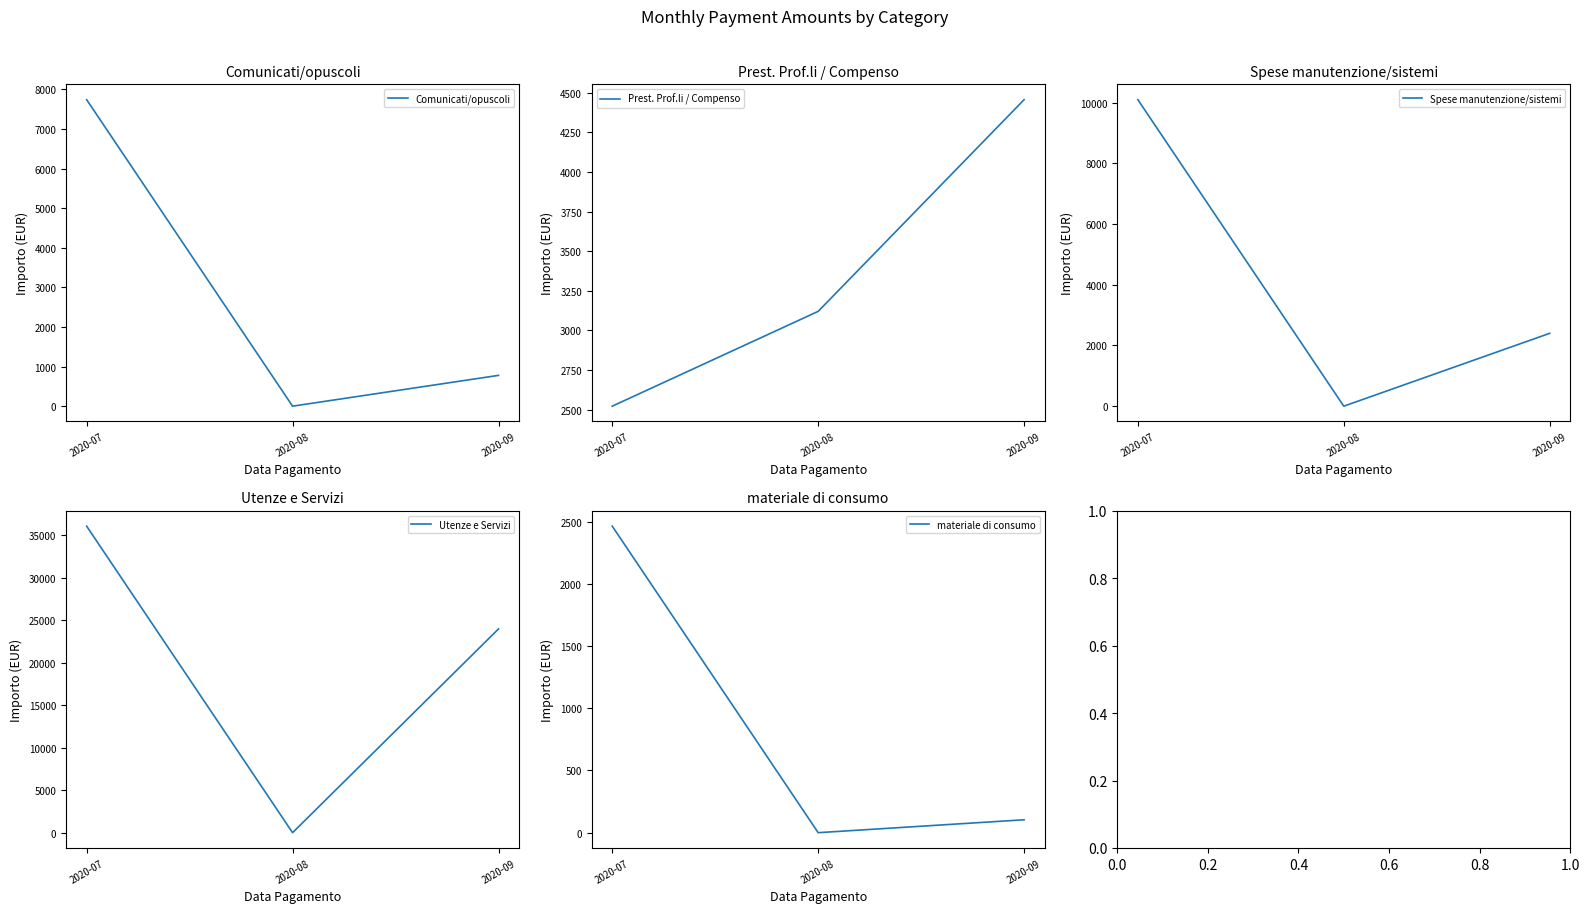

At how many categories does at least one series exceed 6756?

2